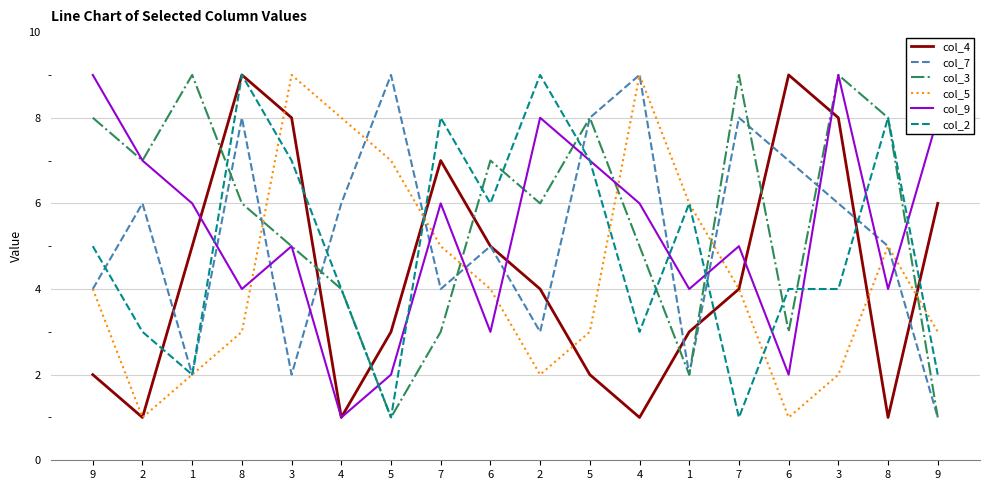

True or false: col_5 and col_9 cross at least once.

True